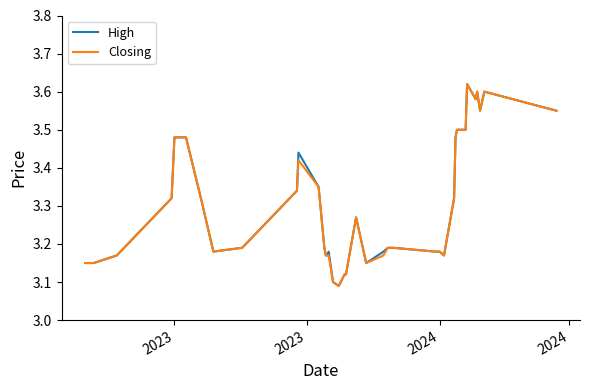

What are all the series names shown in the legend?

High, Closing